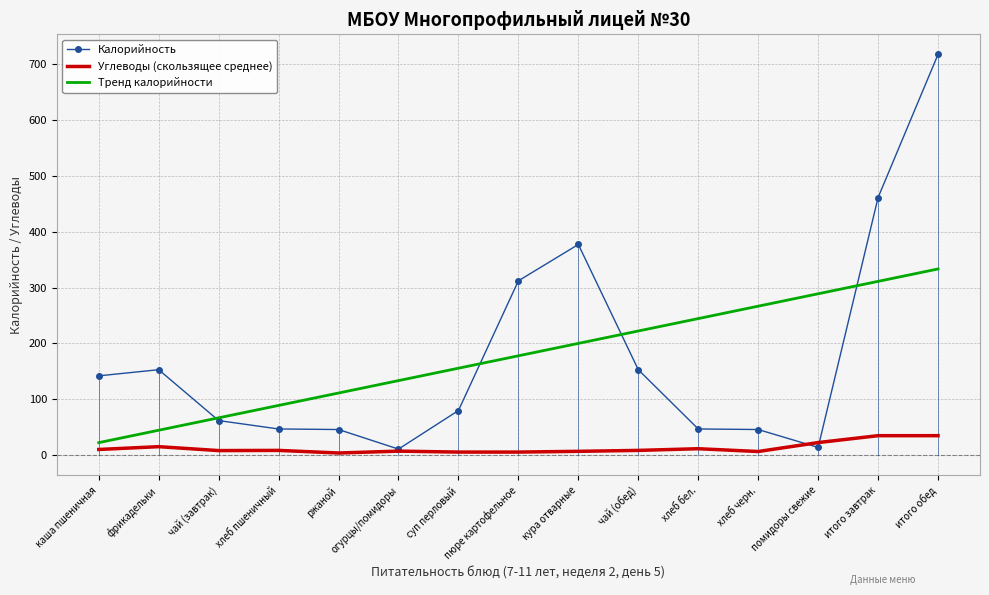

Reading left to right, transcribe all the data shown in this chart.

Калорийность: 142.0	153.0	62.0	47.0	46.0	11.0	80.0	312.0	377.0	153.0	47.0	46.0	14.0	461.0	717.0
Углеводы (скользящее среднее): 10.3	15.3	8.3	8.7	4.0	7.3	5.7	5.7	7.0	8.7	11.7	6.7	22.7	35.0	35.0
Тренд калорийности: 22.5	44.7	66.9	89.1	111.3	133.5	155.7	177.9	200.1	222.2	244.4	266.6	288.8	311.0	333.2